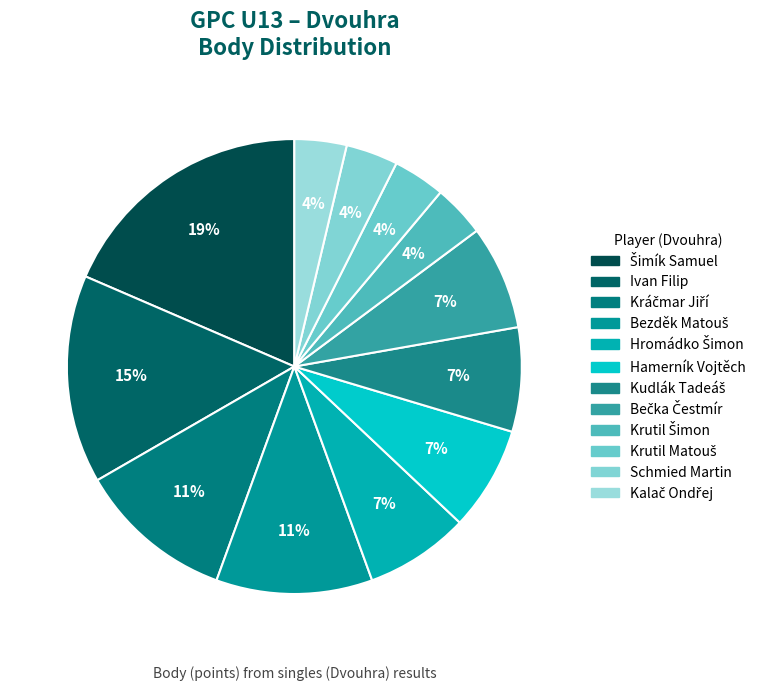

Which slice is the smallest?

Krutil Šimon